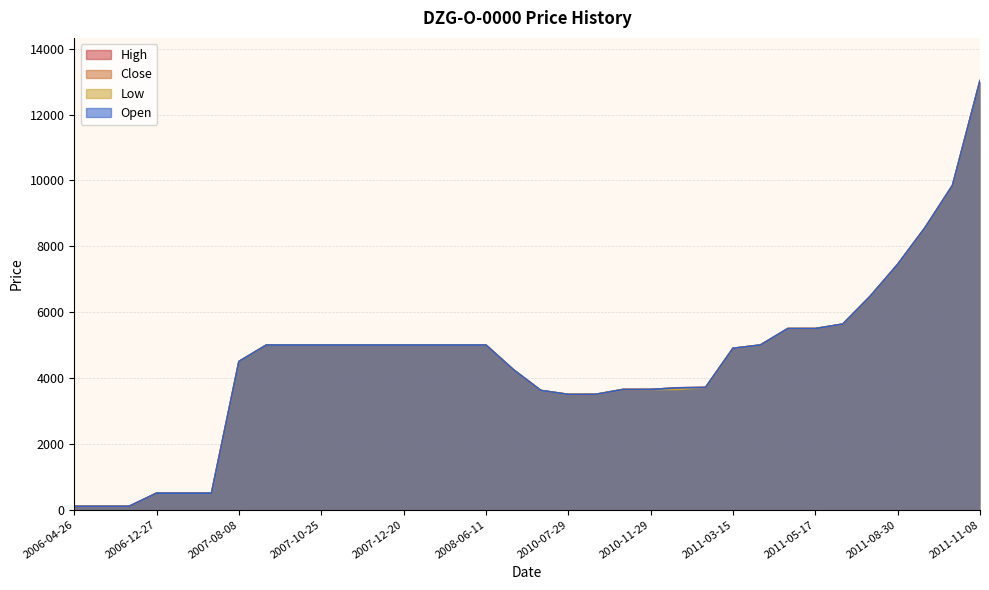

What value does the Close series have at 2008-04-01, to the nearest 10?

5000